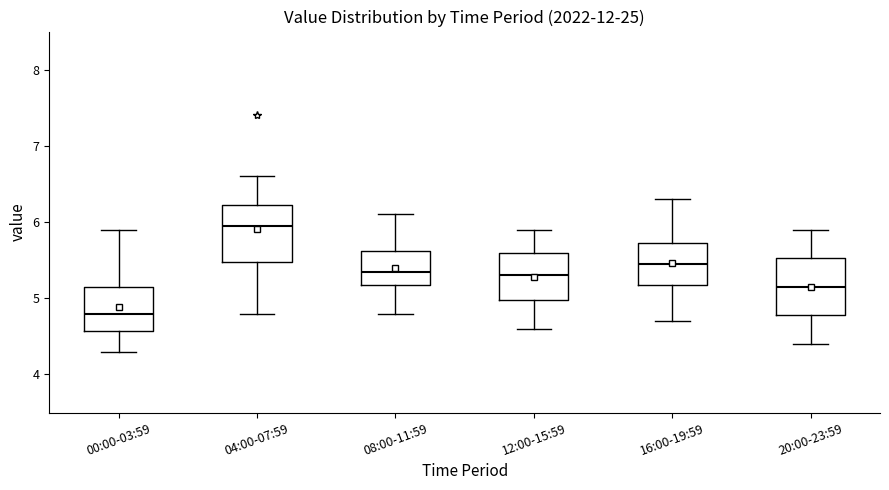

Where does the median line of the box for 16:00-19:59 sit on the y-axis? The values are not printed on the chart, so give them approximately, as read against the axis.

5.5